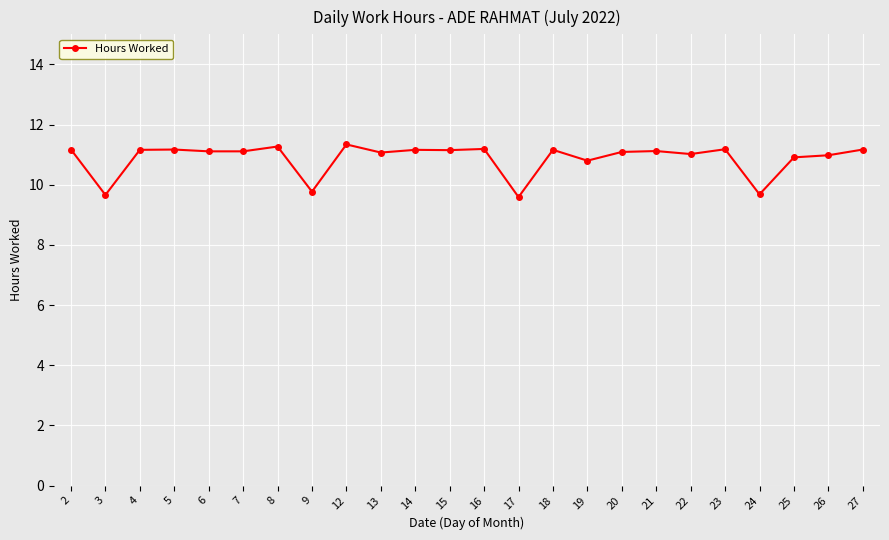

Is it true that the value at 17 is 9.6?

True